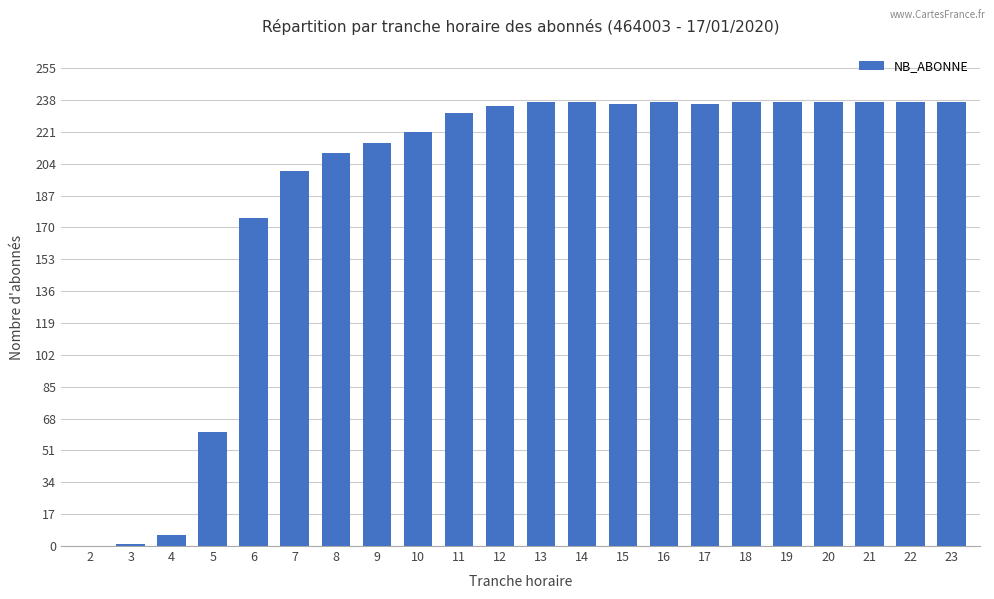

The chart shows a value of 36 at 5. True or false?

False